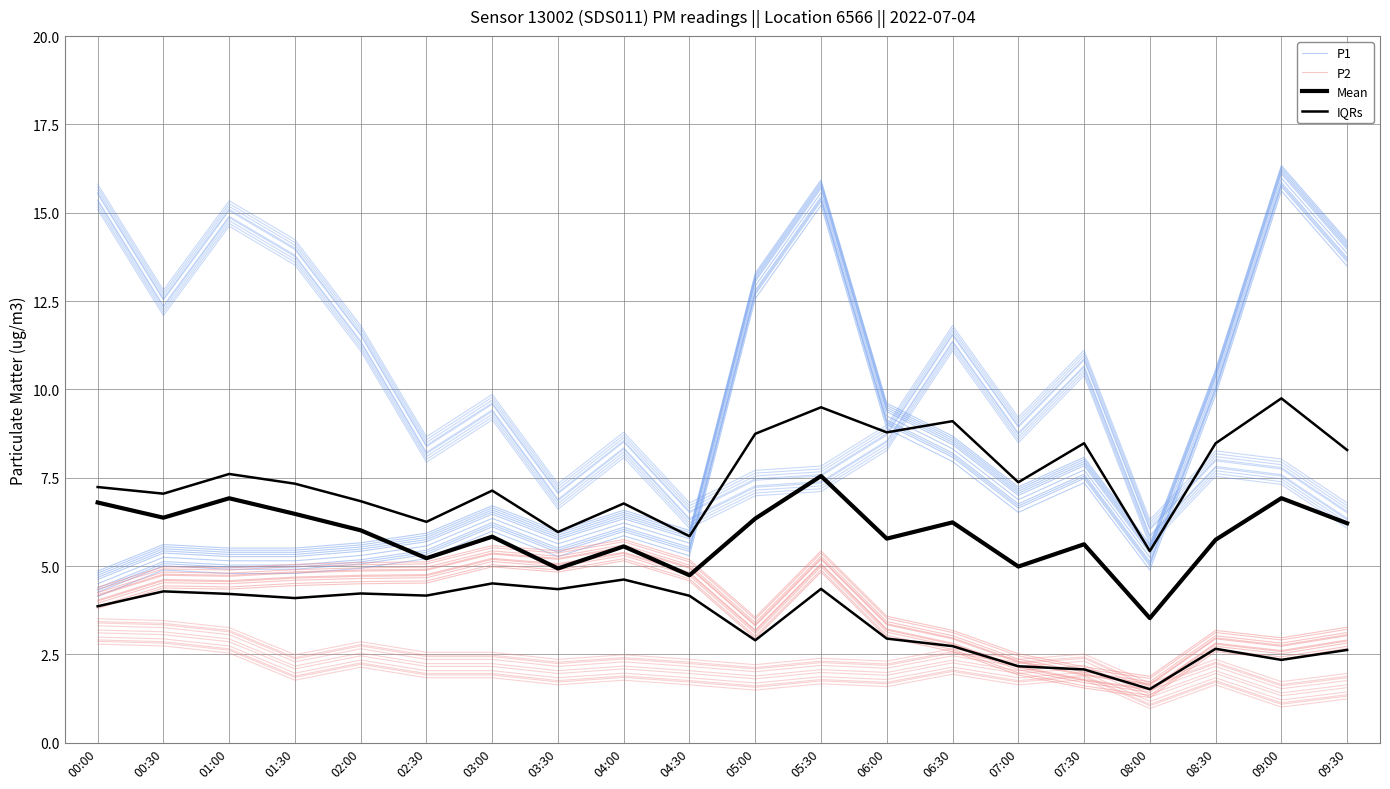

Rank the categories by Mean value from highest to lowest.

05:30, 09:00, 01:00, 00:00, 01:30, 00:30, 05:00, 06:30, 09:30, 02:00, 03:00, 06:00, 08:30, 07:30, 04:00, 02:30, 07:00, 03:30, 04:30, 08:00